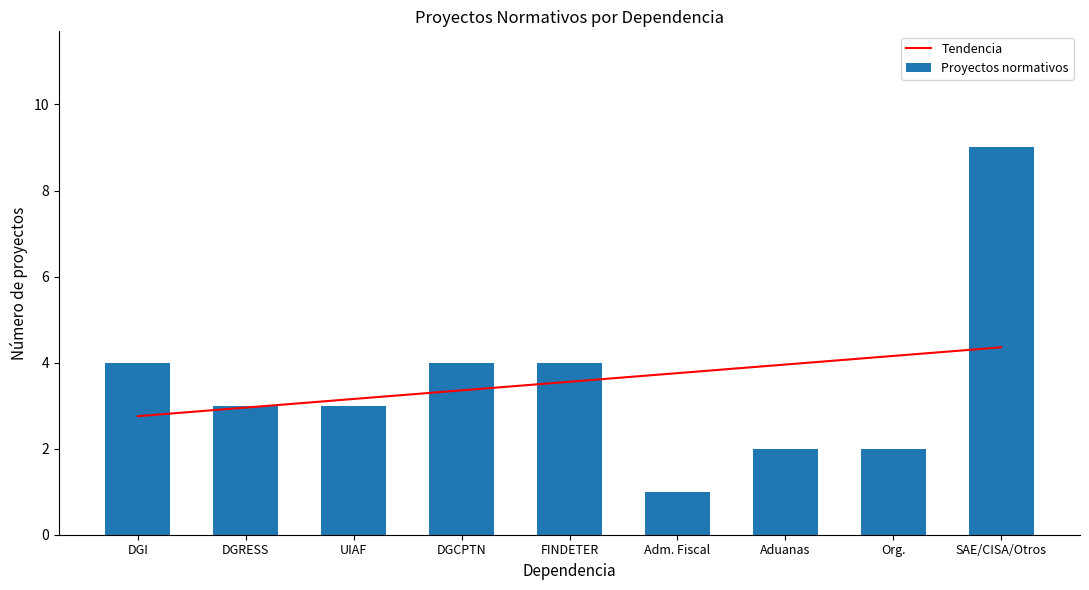

What is the lowest value of the Tendencia series?

2.8